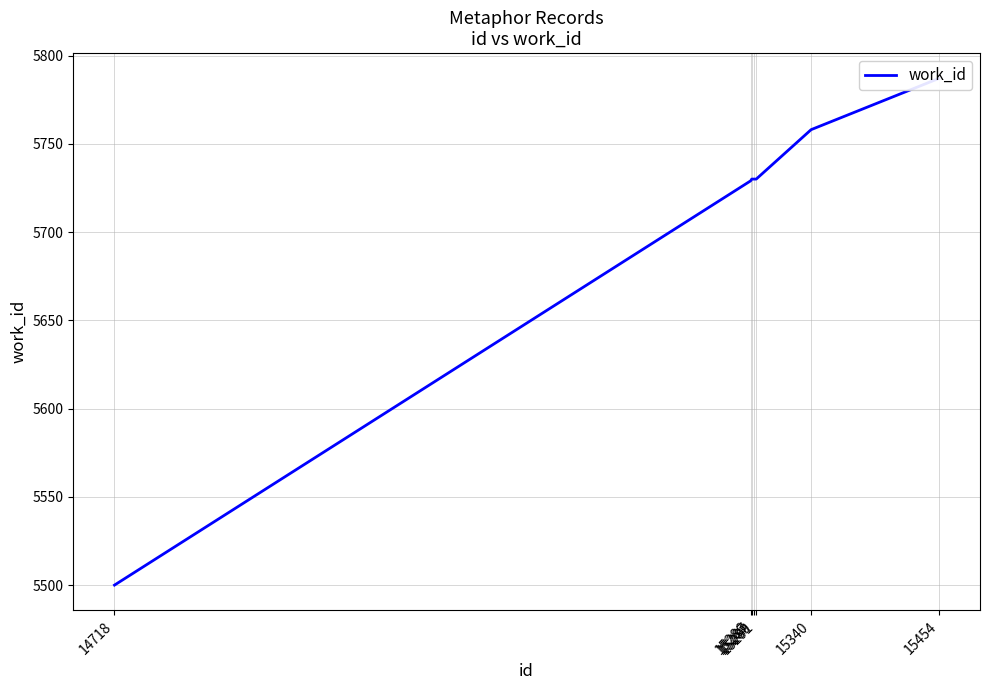

True or false: there are more than 2 points higher than both neighbors.

False